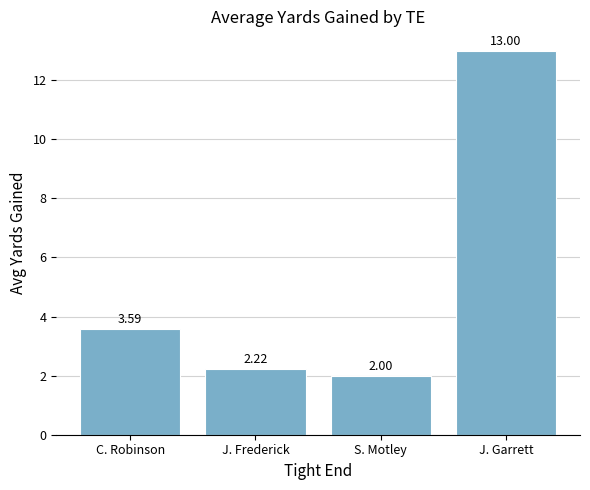

List the labels in order of value, smallest first.

S. Motley, J. Frederick, C. Robinson, J. Garrett